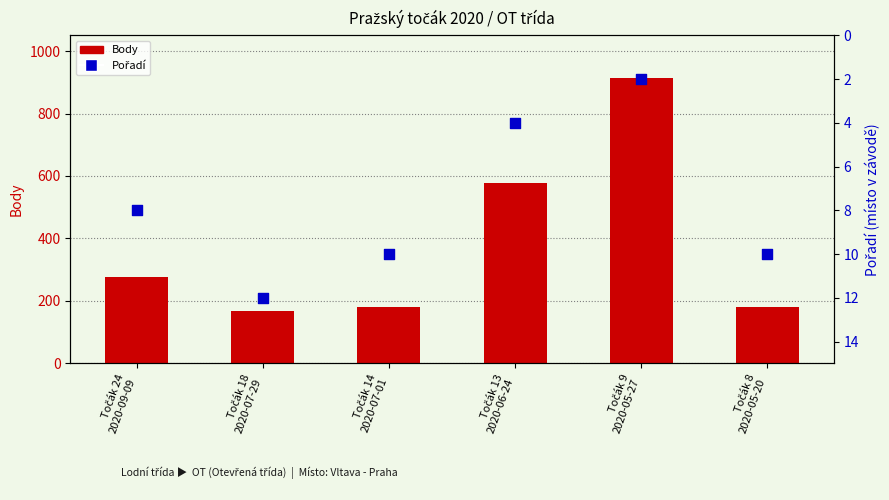

Is the value of Body at Točák 18
2020-07-29 greater than the value of Pořadí at Točák 14
2020-07-01?

Yes